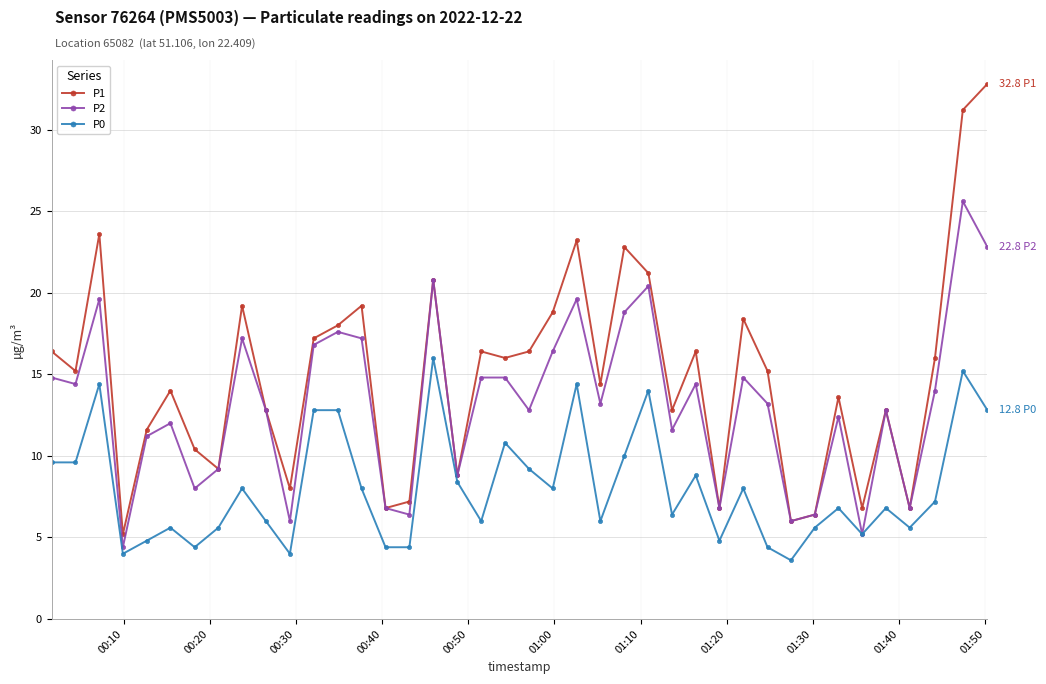

List the series in order of their overall mean, lowest first.

P0, P2, P1